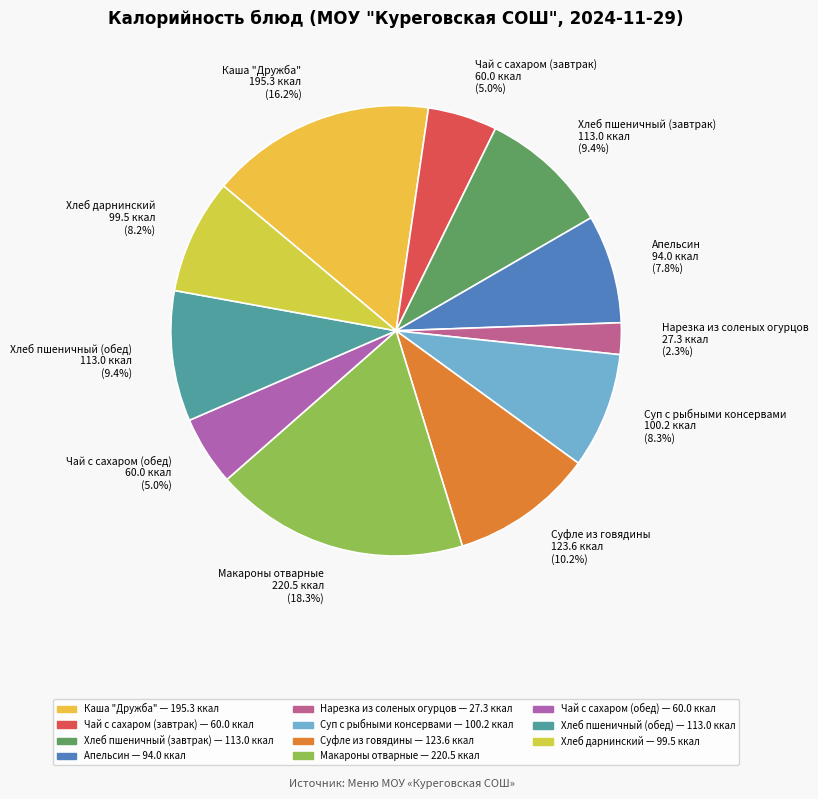

To the nearest percent, what is the combined percentage of Нарезка из соленых огурцов and Апельсин?

10%